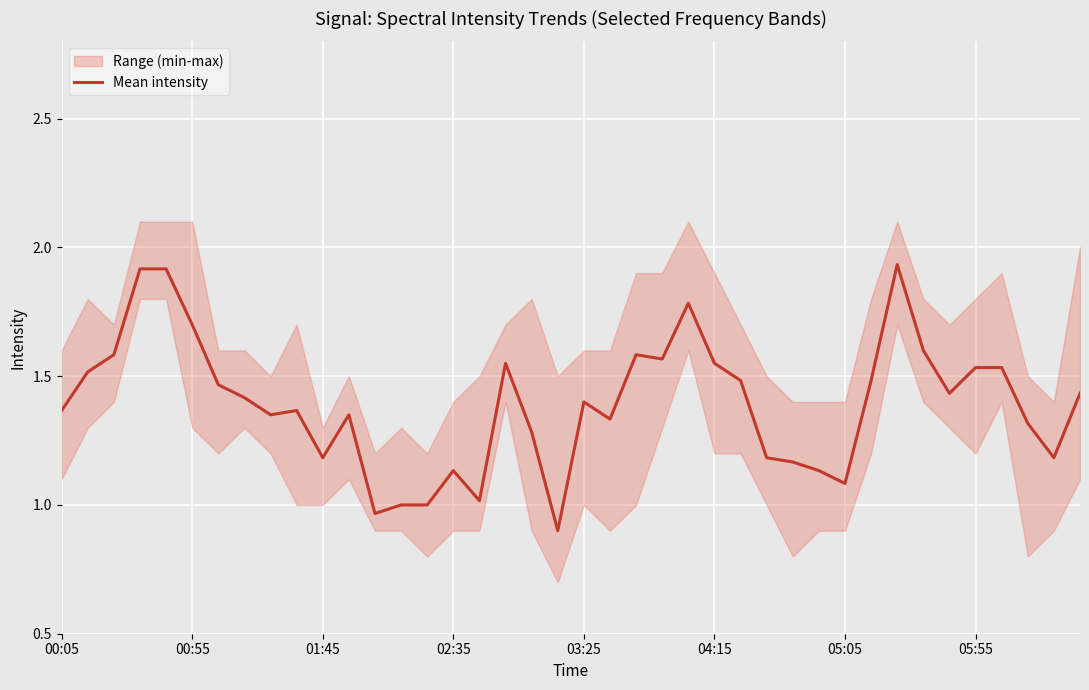

What position from the left is 33?

34